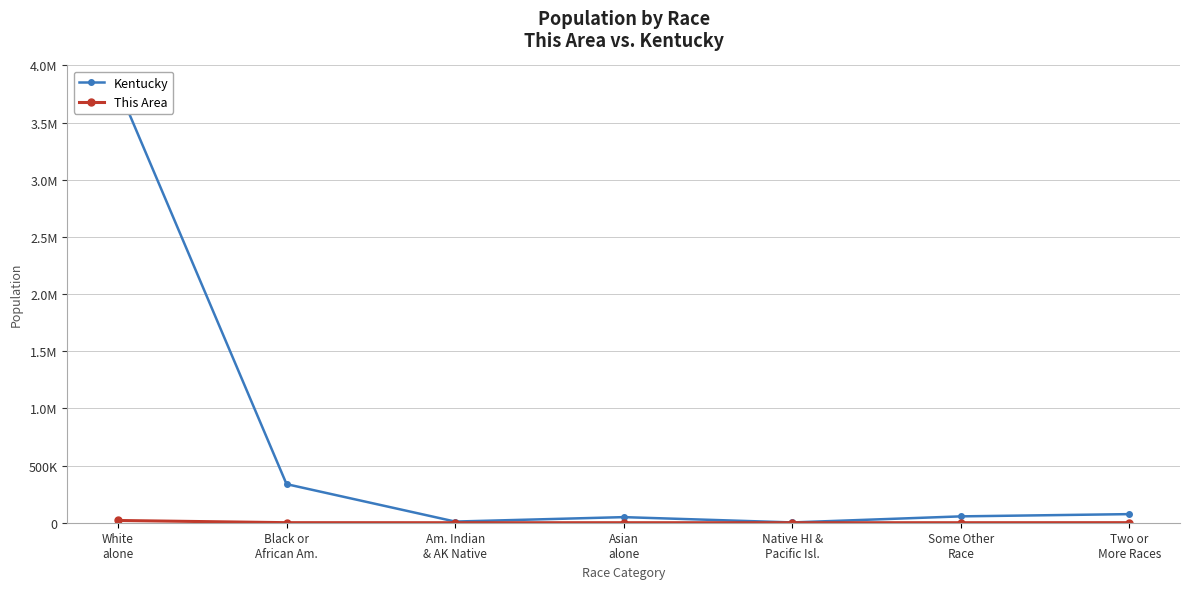

What is the approximate value of Kentucky at White
alone?

3809537